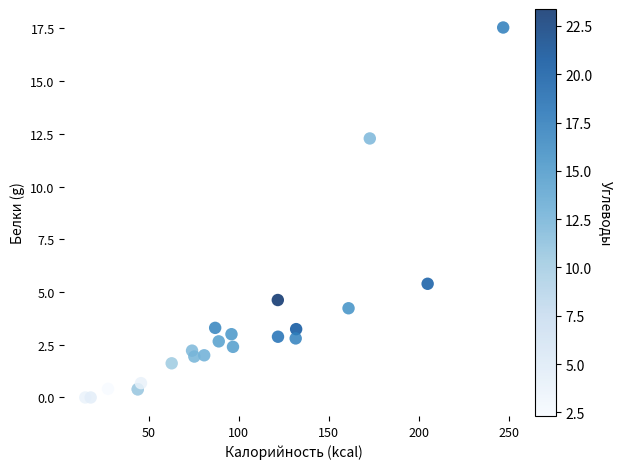

What Y value in the scatter plot is closest to 8?

5.4